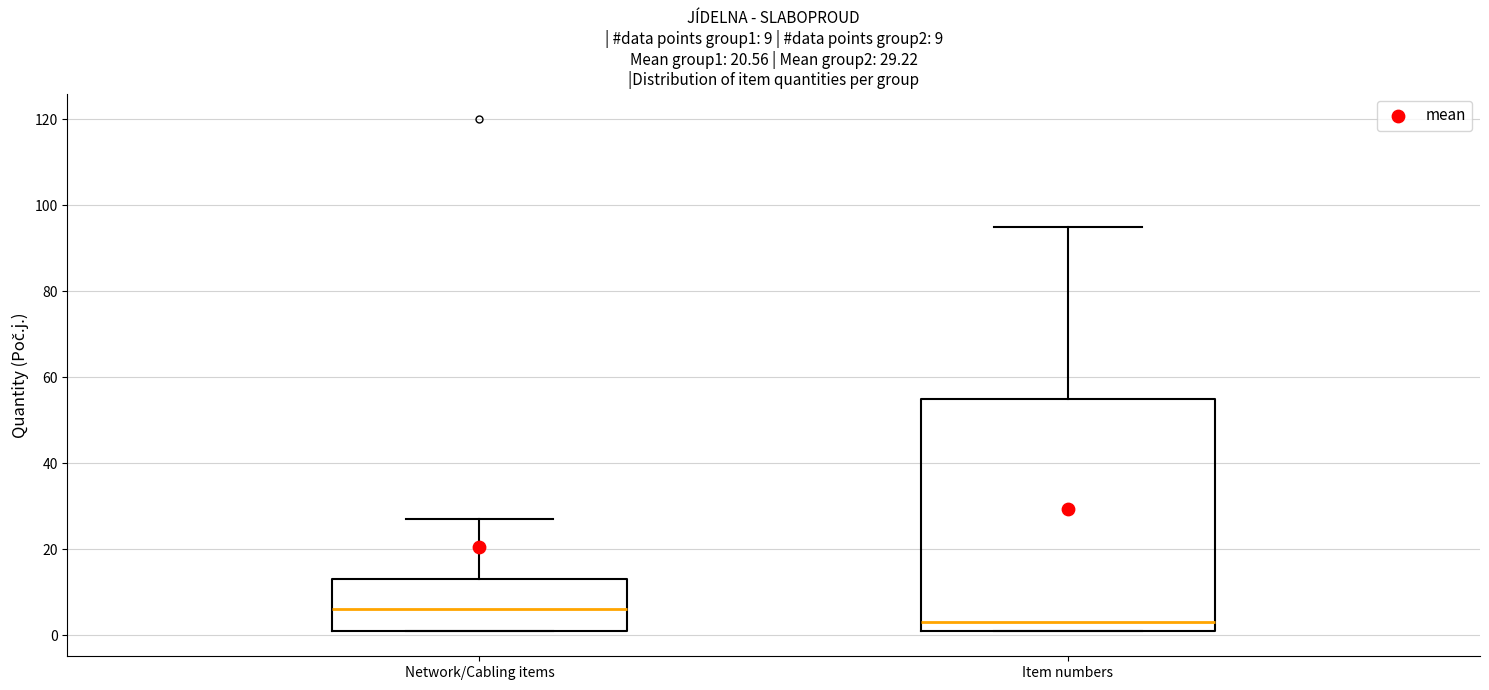

Comparing the boxes themselves (not the whiskers), which one is the tallest?

Item numbers